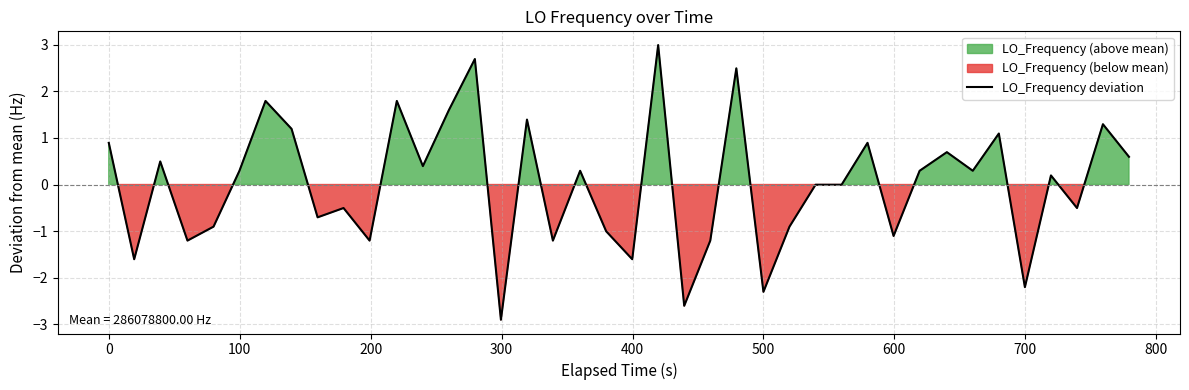

How many data points are less than 0?

19